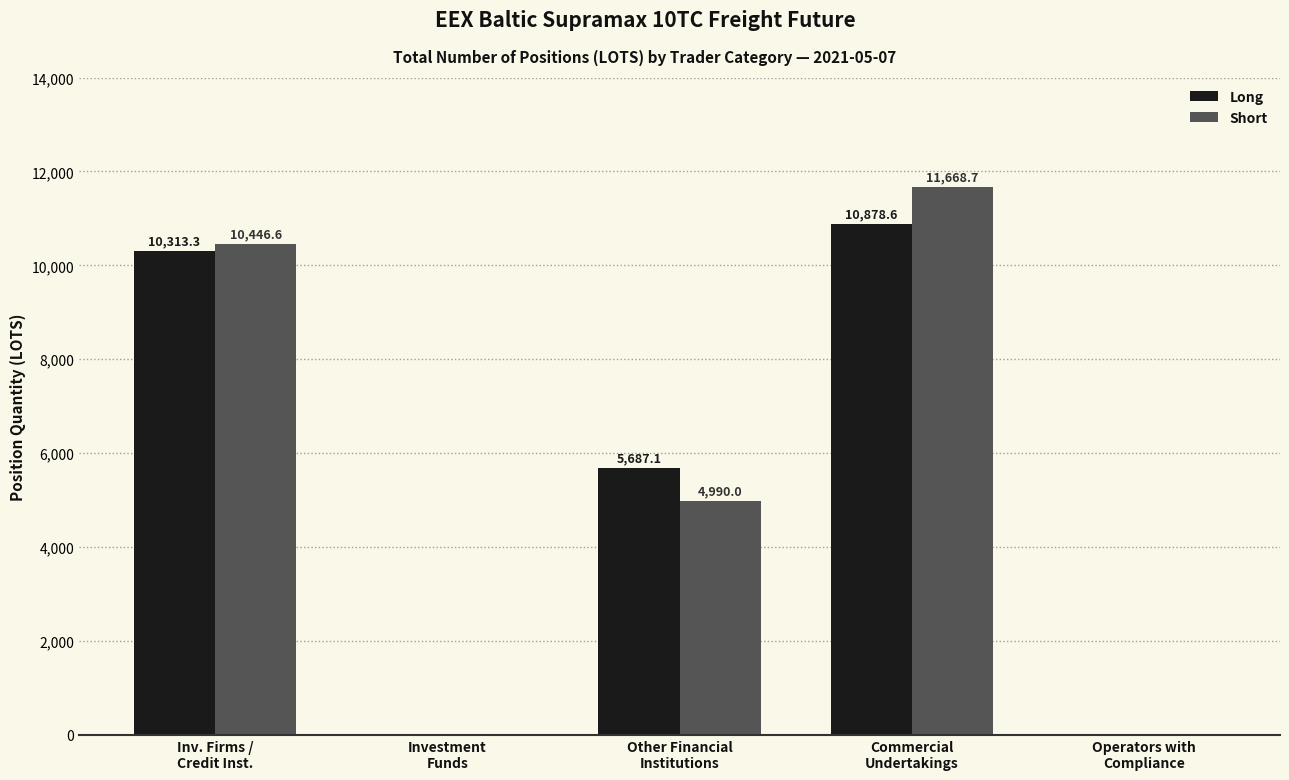

What is the maximum value shown in the chart?

11668.7